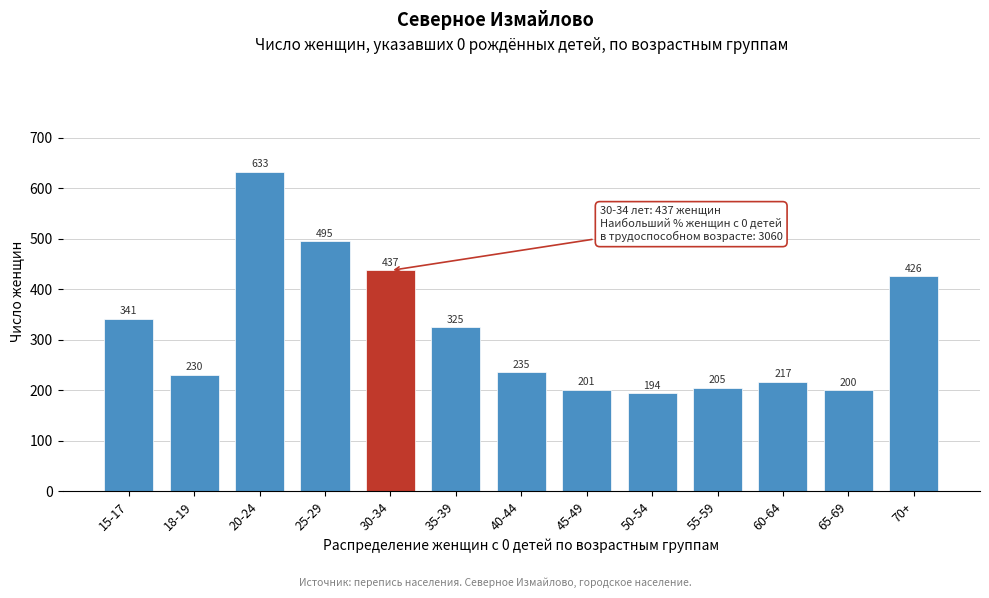

Reading right to left, list all the values displayed in this chart.

426	200	217	205	194	201	235	325	437	495	633	230	341